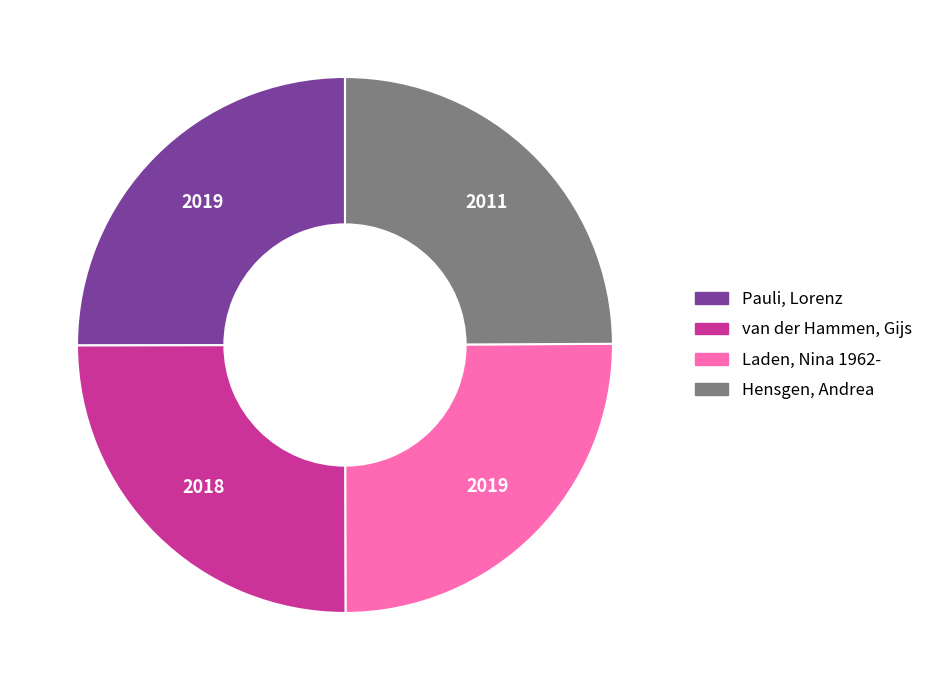

Approximately how many times larger is the value at Pauli, Lorenz compared to van der Hammen, Gijs?

1.0